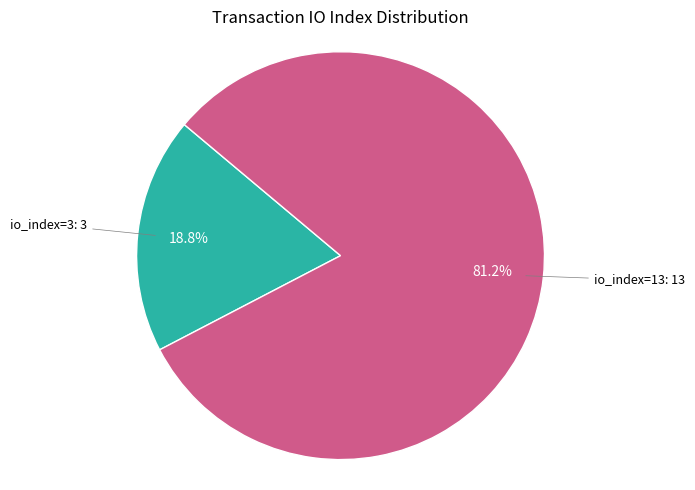

Count the number of slices in the pie.

2